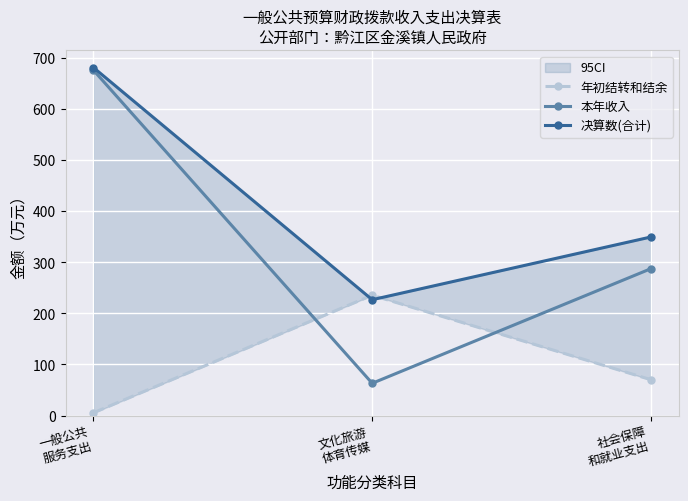

At which label does 年初结转和结余 first exceed 70?

文化旅游
体育传媒